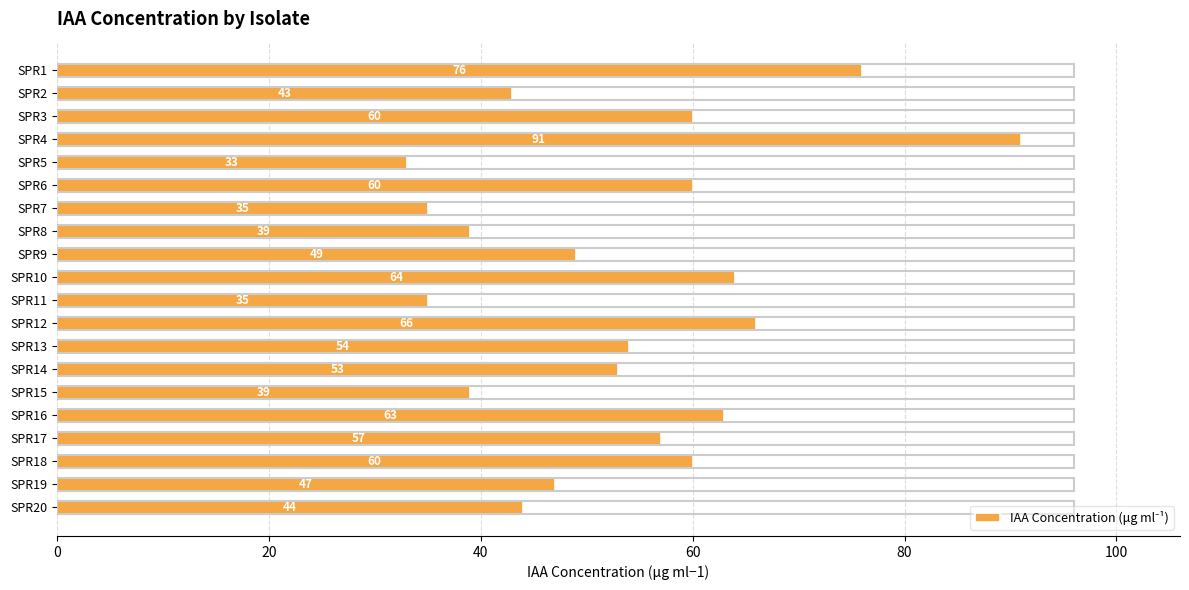

What is the value of the 20th bar from the top?

44